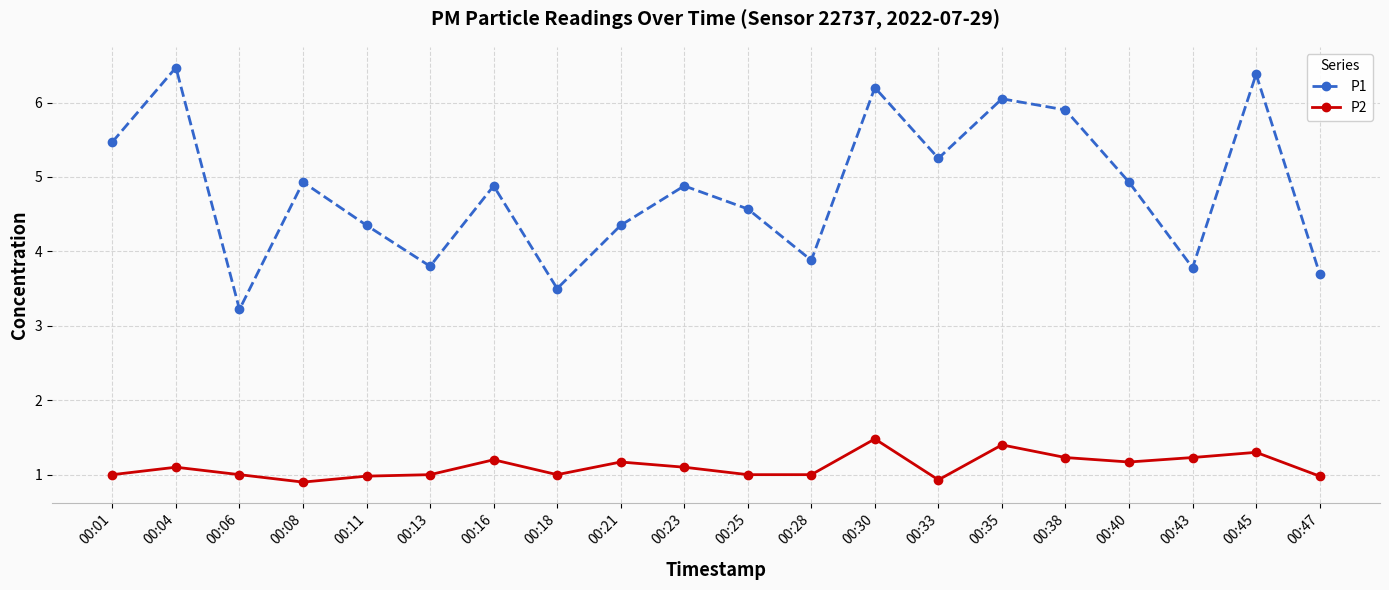

Read the P1 value at 00:43.

3.8